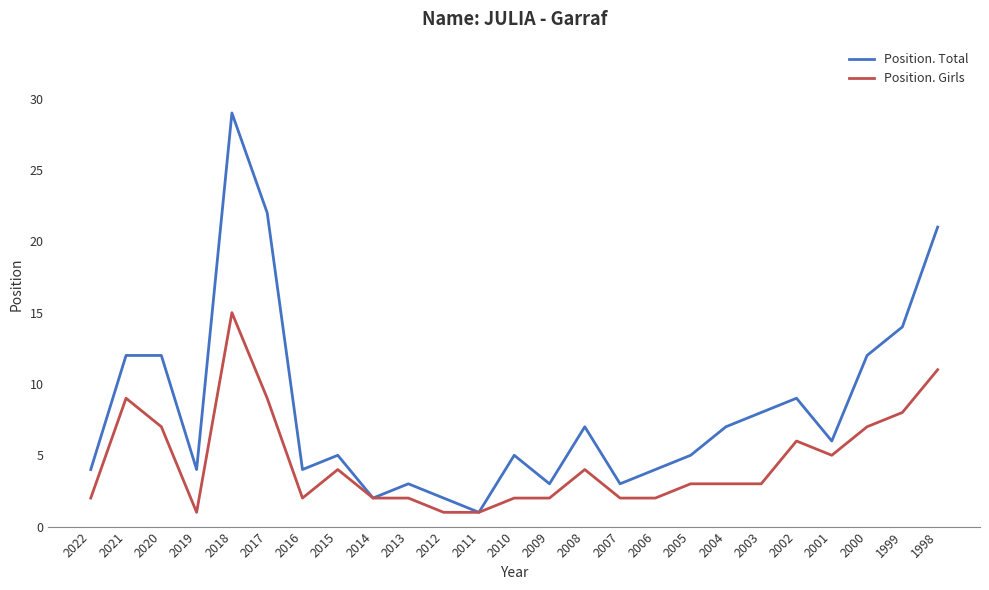

Rank the series at 2003 from lowest to highest value.

Position. Girls, Position. Total